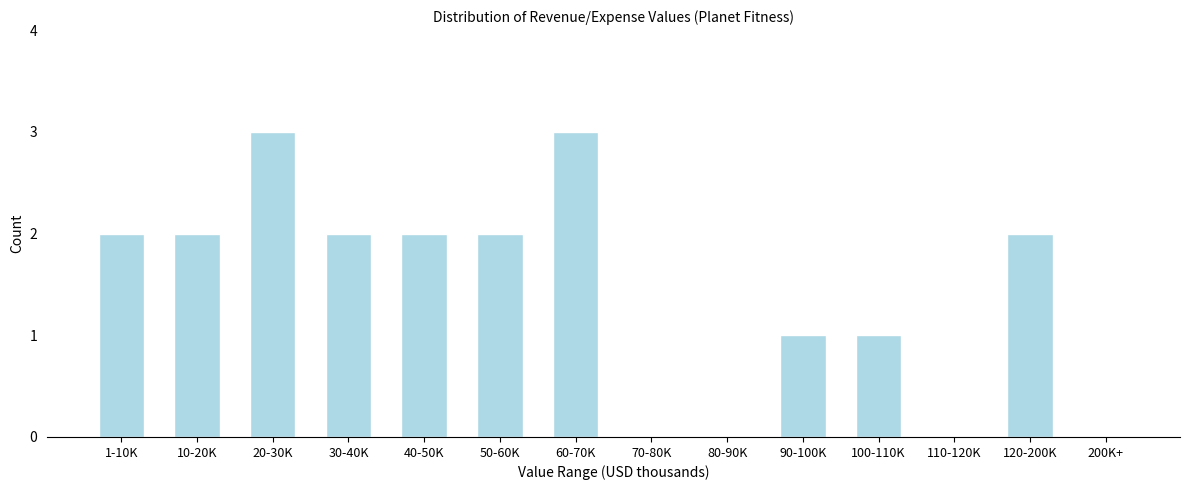

Reading left to right, what are all the values shown in this chart?

1-10K=2	10-20K=2	20-30K=3	30-40K=2	40-50K=2	50-60K=2	60-70K=3	70-80K=0	80-90K=0	90-100K=1	100-110K=1	110-120K=0	120-200K=2	200K+=0